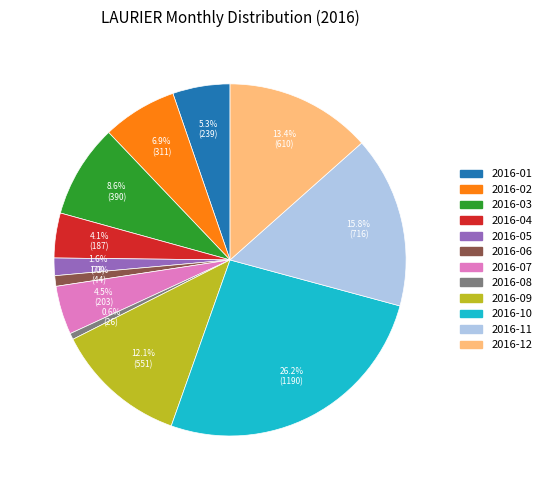

What percentage is NOT represented by 2016-08?

99.4%